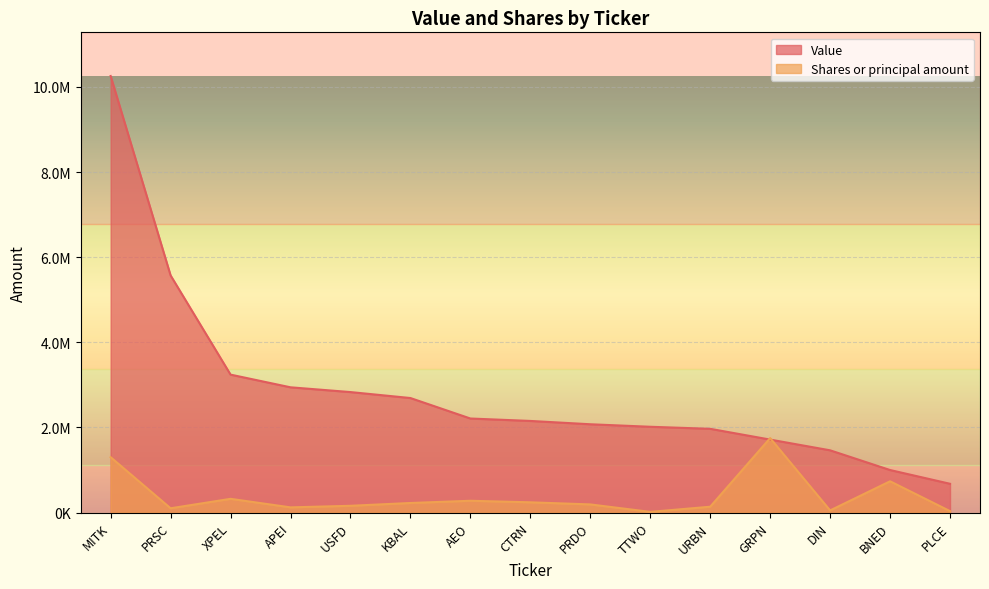

What is the value of the Value point at the 6th from the left?

2691000